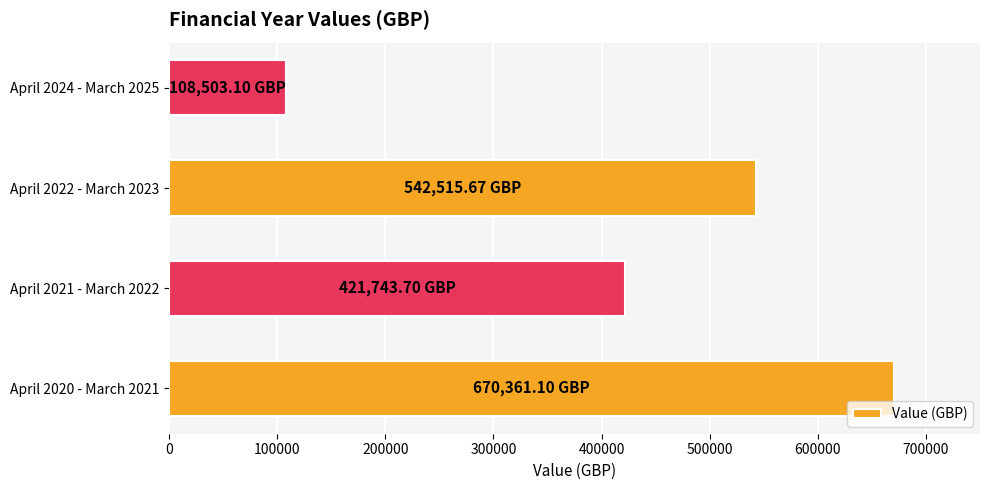

List the labels in order of value, largest first.

April 2020 - March 2021, April 2022 - March 2023, April 2021 - March 2022, April 2024 - March 2025